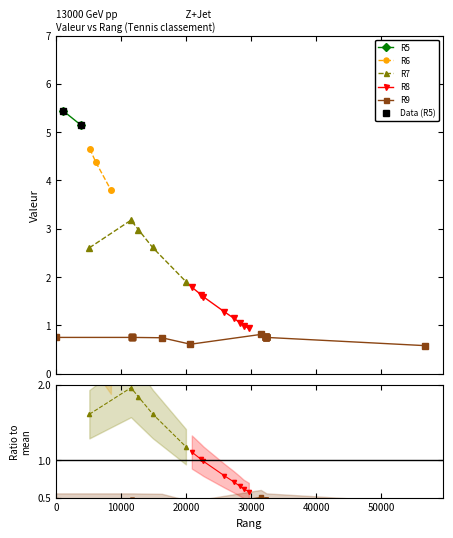

Reading right to left, transcribe all the data shown in this chart.

0.8	1.8	0.8	2.6	0.8	3.2	0.8	0.8	0.8	0.8	1.1	5.4	2.1	5.2	1.6	0.8	3.8	2.6	0.8	0.6	0.8	0.9	4.4	1.0	0.8	0.8	1.6	1.1	3.0	1.9	0.8	0.8	0.8	0.6	0.8	0.8	0.7	0.8	4.7	1.3